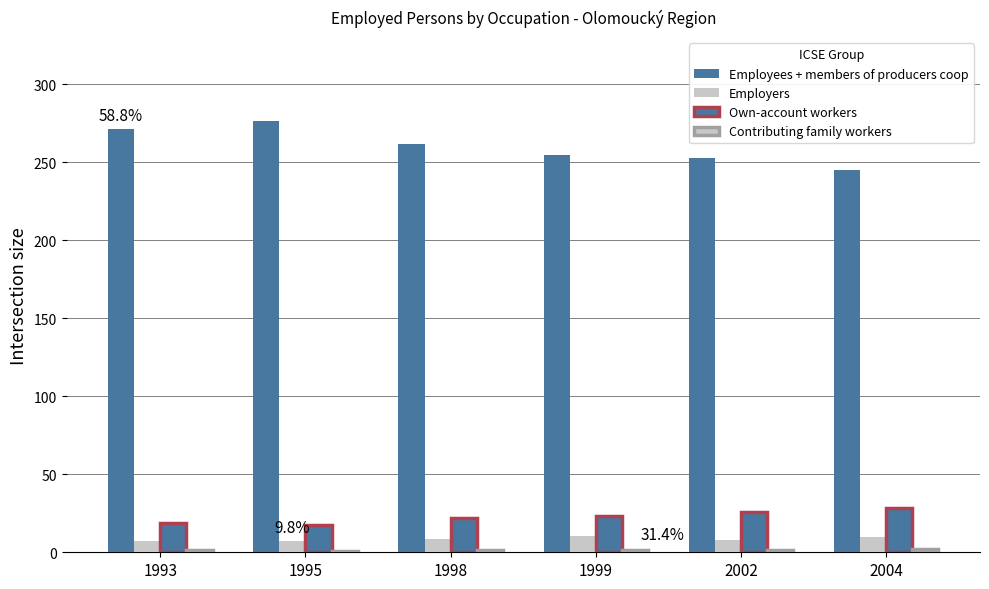

At how many categories does at least one series exceed 3?

6